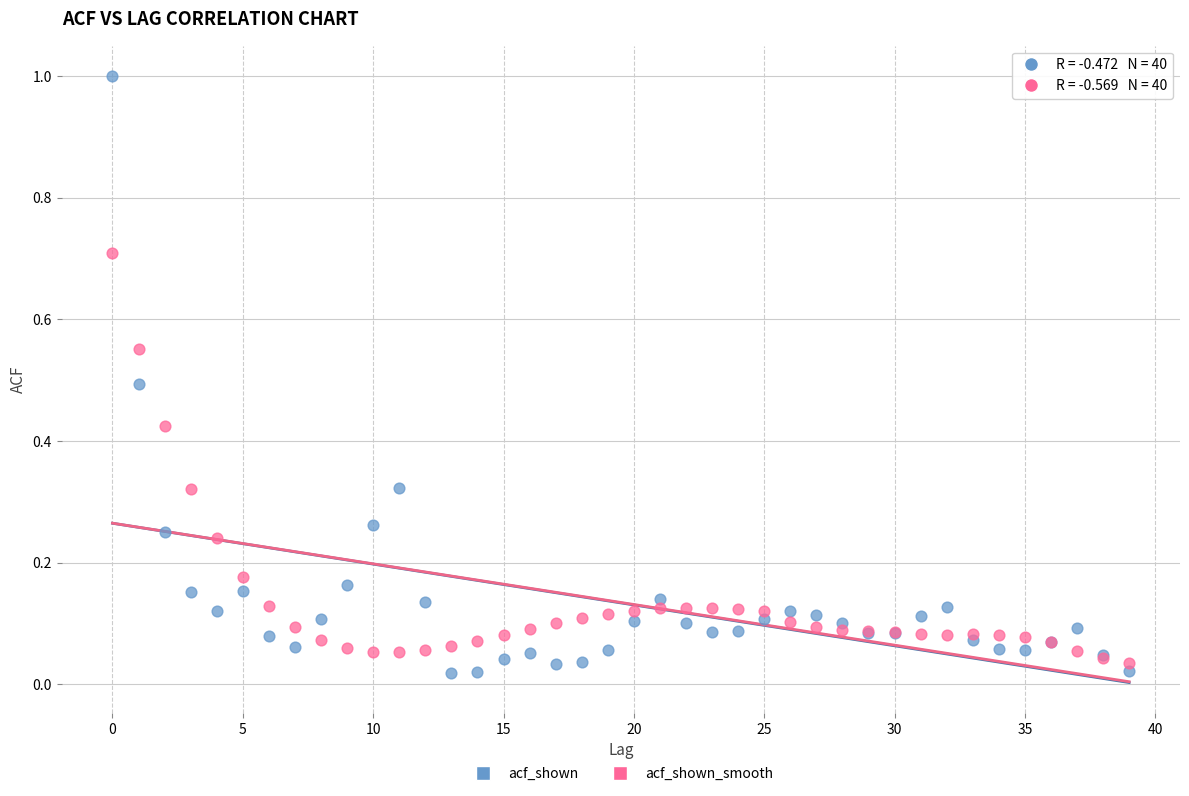

Which series has the largest Y range (max minus min)?

acf_shown